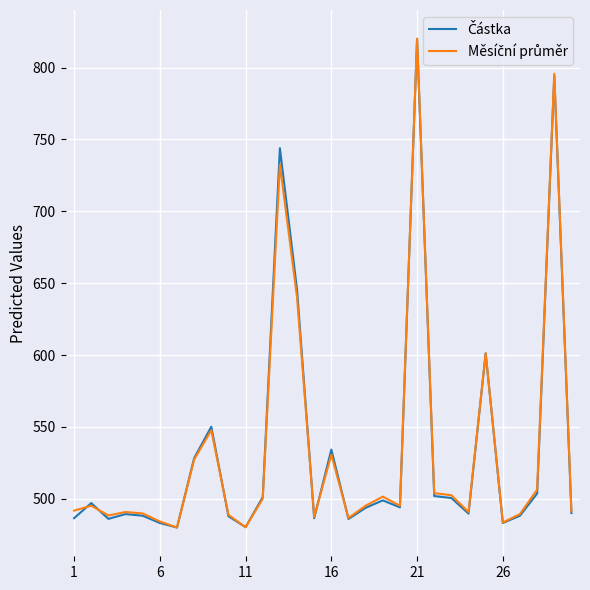

Reading left to right, transcribe all the data shown in this chart.

Částka: 486.5	497.0	486.0	489.3	488.2	483.1	480.0	528.2	550.1	487.9	480.3	501.2	743.9	645.4	486.5	534.2	485.9	493.7	498.9	494.0	820.0	501.9	500.5	489.7	601.2	483.2	488.2	503.7	794.3	490.0
Měsíční průměr: 491.8	495.2	488.4	490.8	489.8	484.2	480.0	527.3	547.7	488.9	480.2	500.0	732.5	640.1	487.4	530.7	486.7	495.2	501.5	495.2	820.0	503.9	502.5	490.8	601.2	483.5	489.3	506.4	795.7	491.3